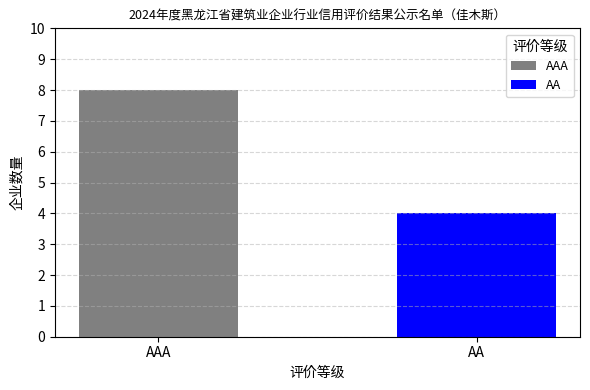

Are the bars grouped side by side (vs. stacked)?

No